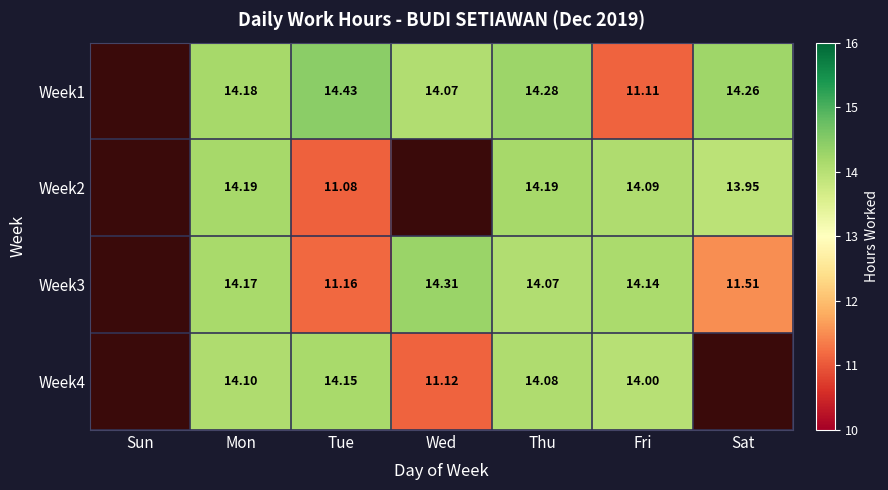

Is the value of Week4 at Thu greater than the value of Week2 at Thu?

No